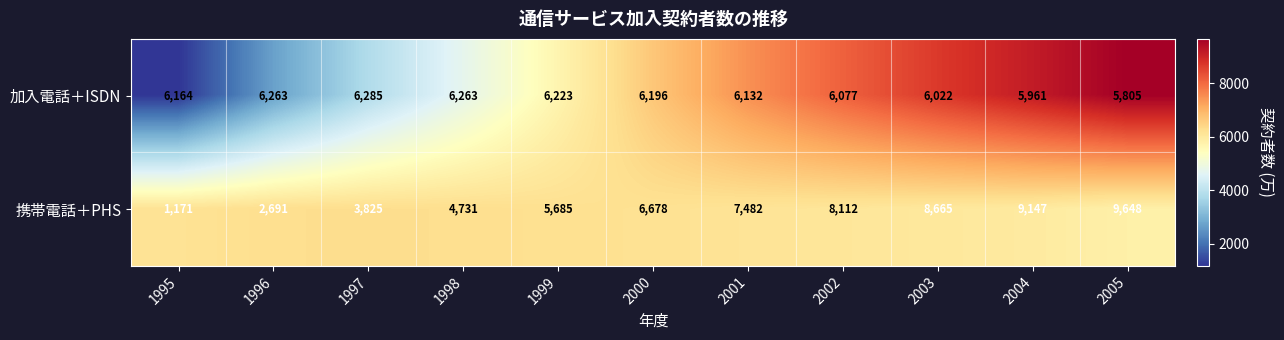

Which series changed the most between 1995 and 2003?

携帯電話＋PHS